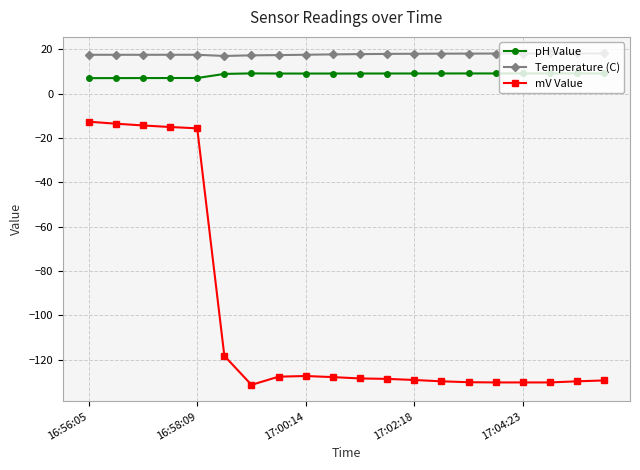

True or false: mV Value and pH Value intersect in this chart.

False